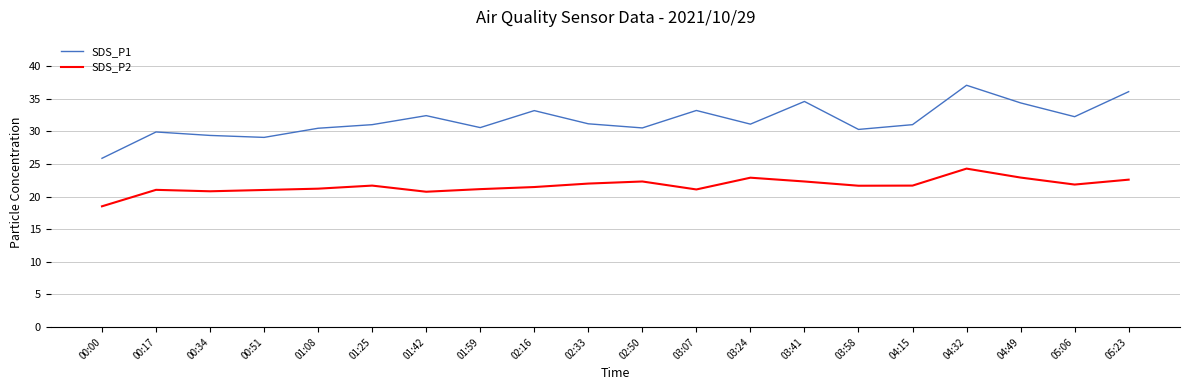

Rank the series at 03:41 from lowest to highest value.

SDS_P2, SDS_P1